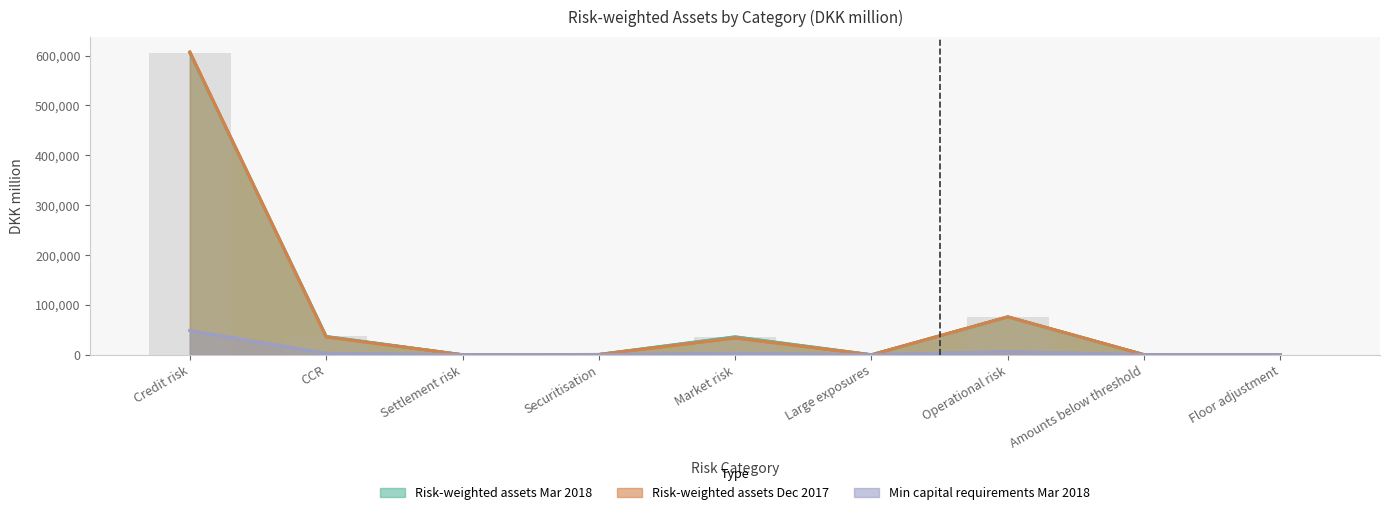

Count the number of data series in this chart.

3